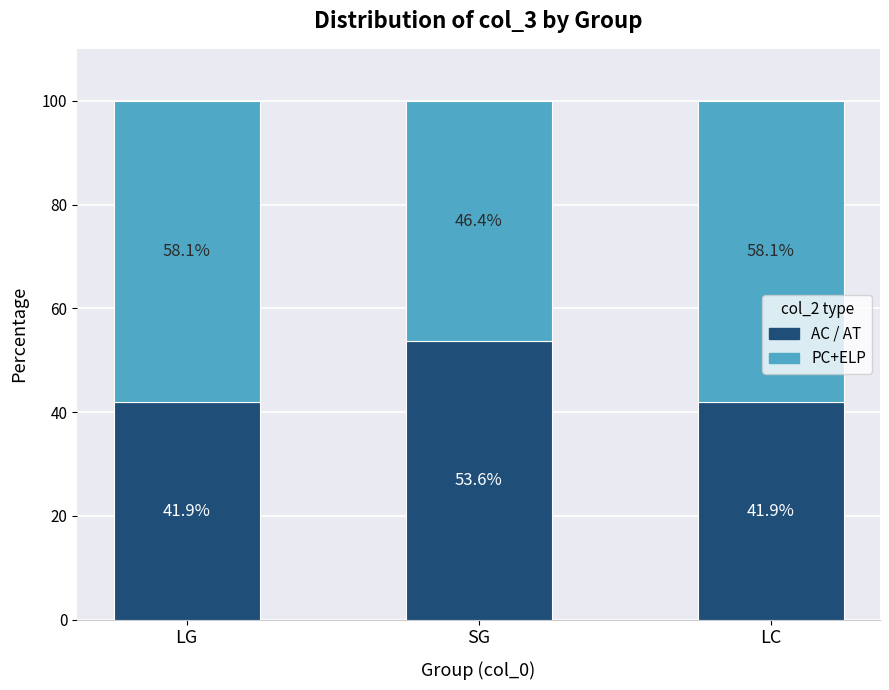

How many distinct data groups are displayed?

2